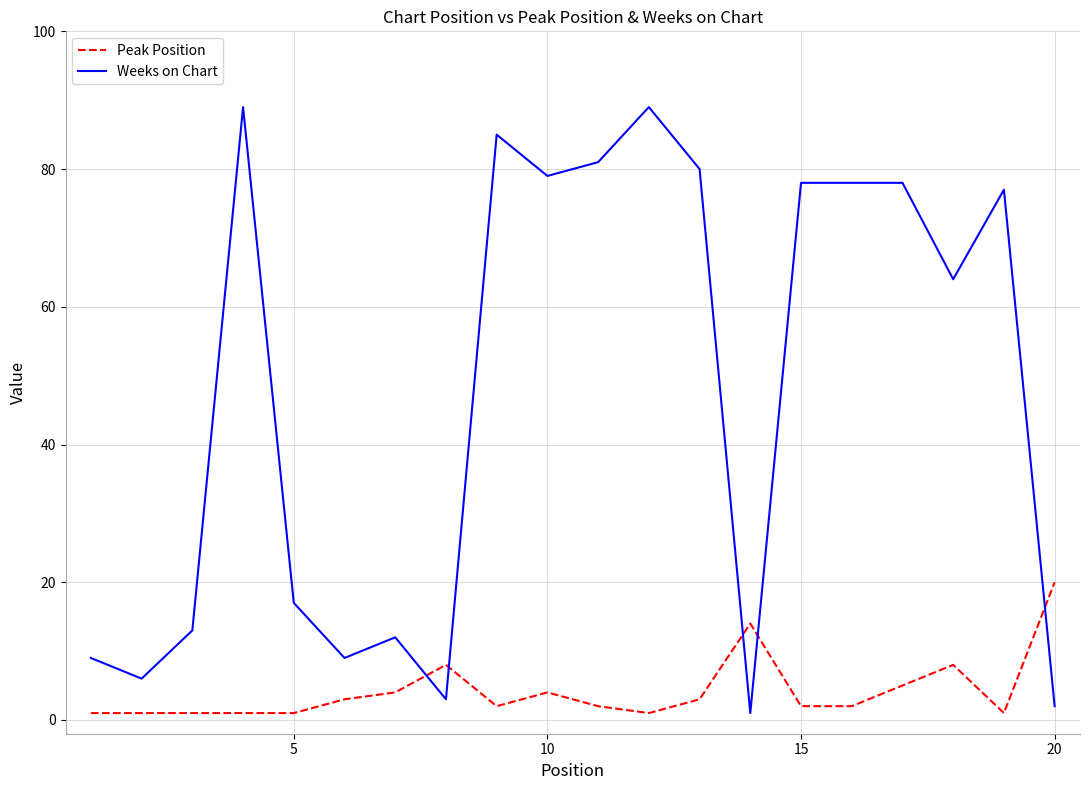

True or false: Weeks on Chart and Peak Position cross at least once.

True